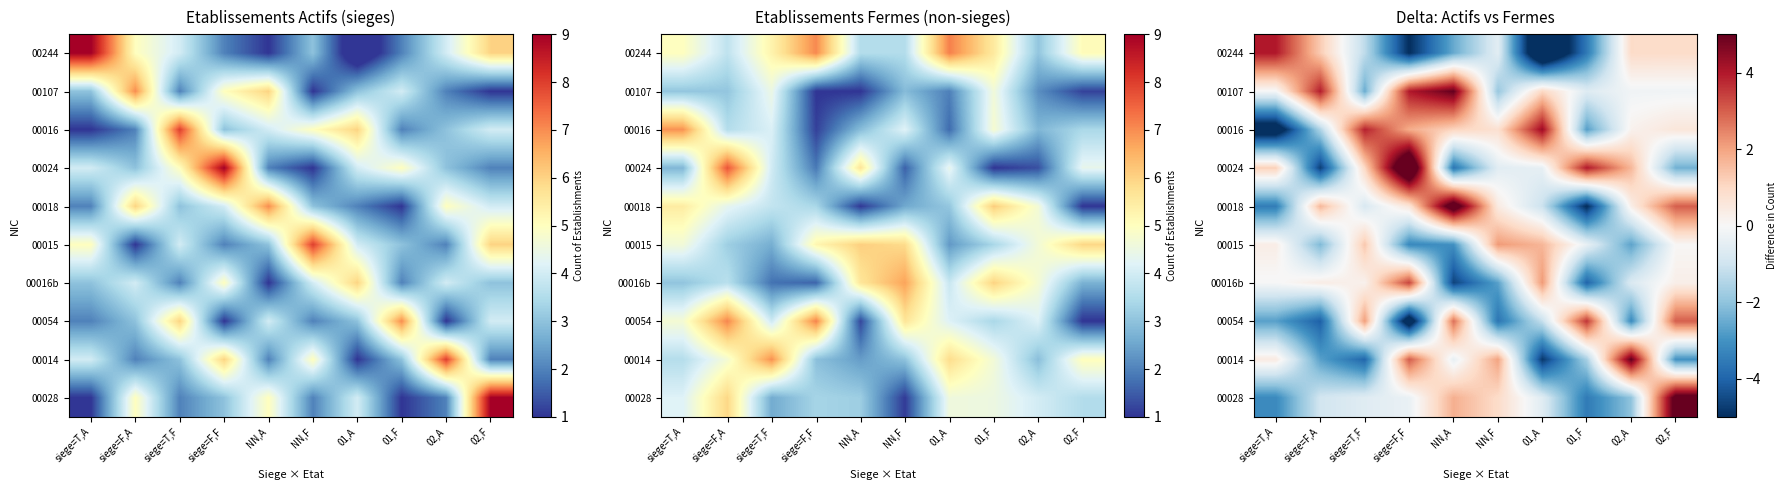

What is the approximate value of 00024 at 01,A?

-0.4